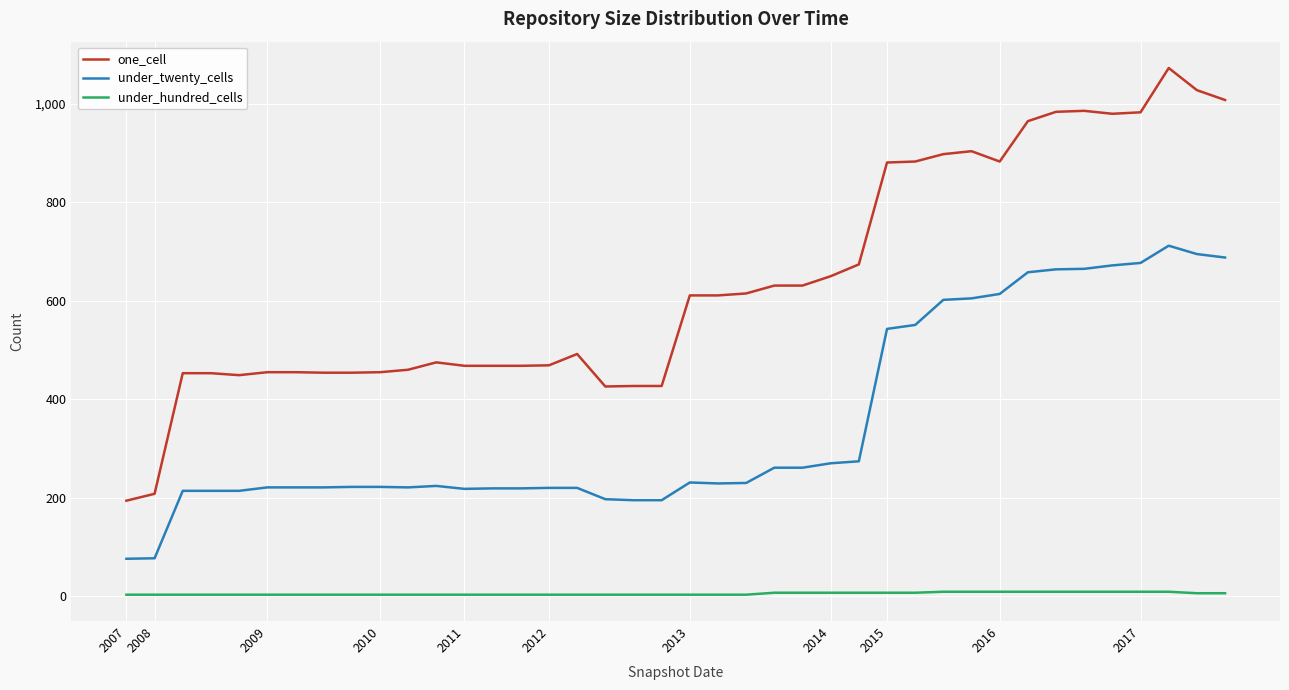

How many categories are shown in the chart?

40